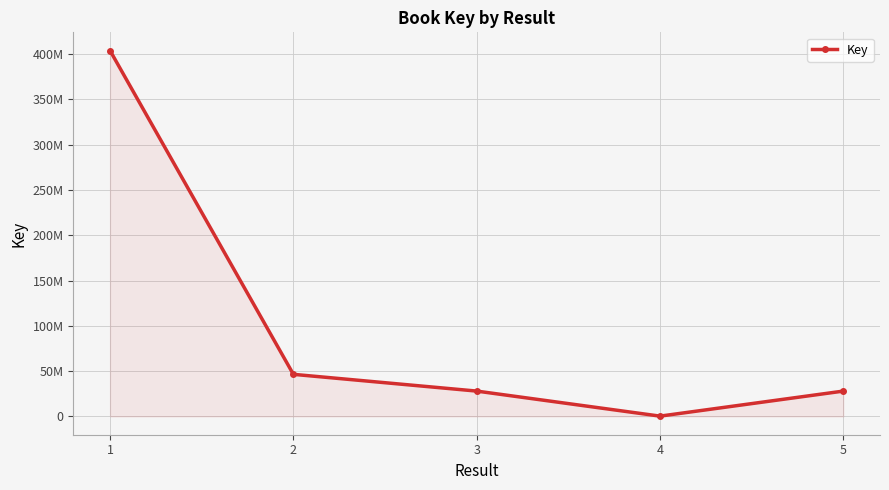

Read the value at 2, to the nearest 10.

46468670